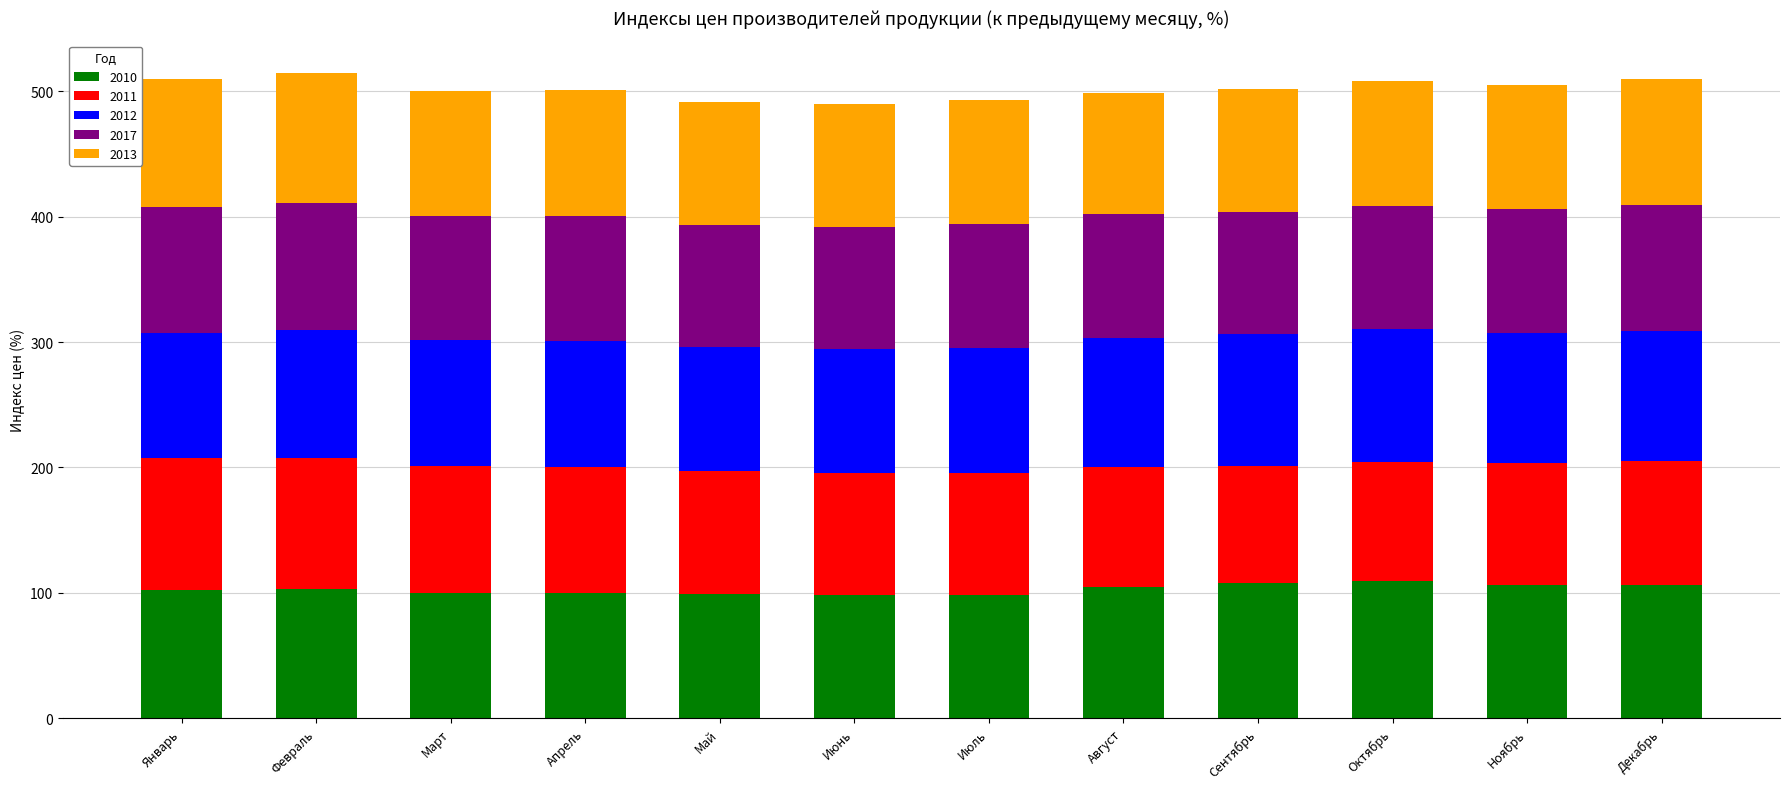

True or false: 2010 has a value of 102.9 at Февраль.

True